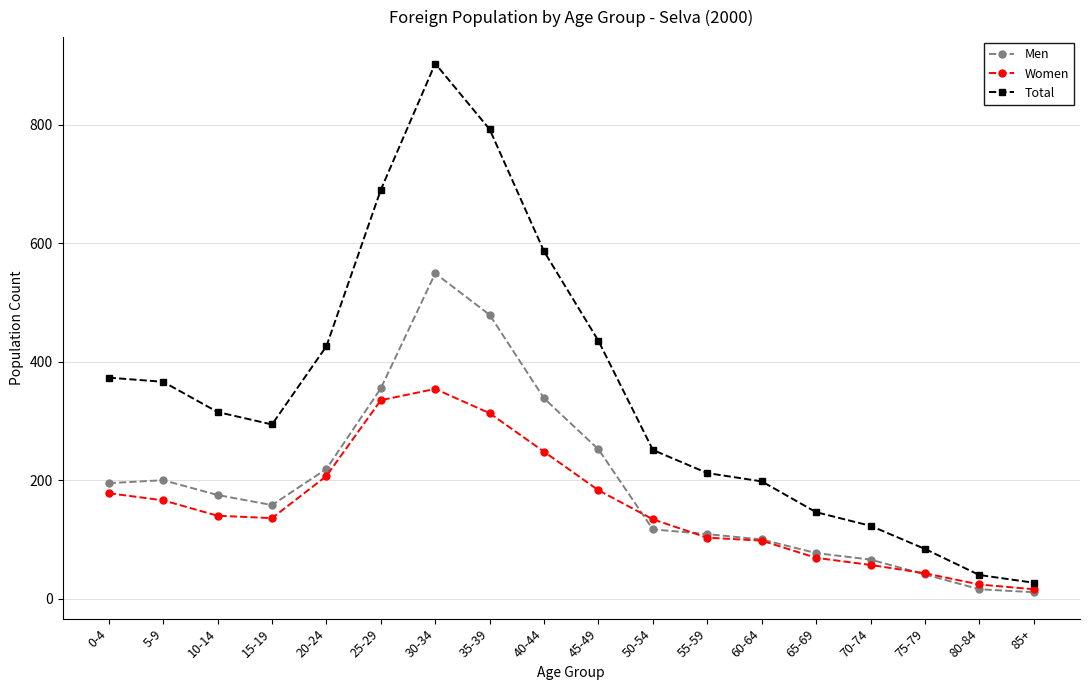

What is the average value of the Men series?

192